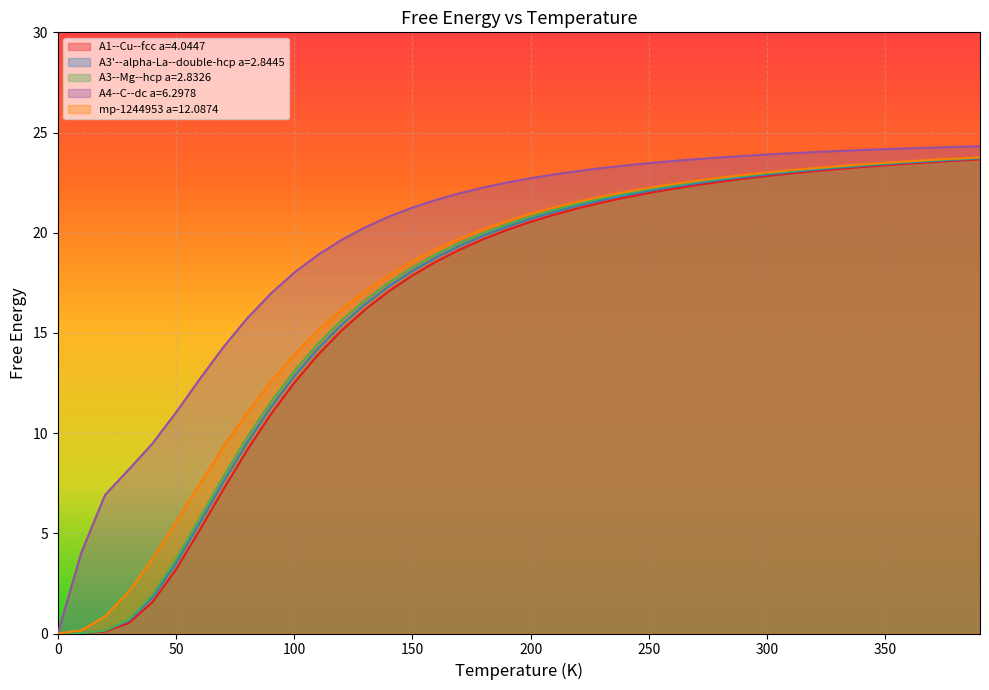

Which series has the largest total across all categories?

A4--C--dc a=6.2978